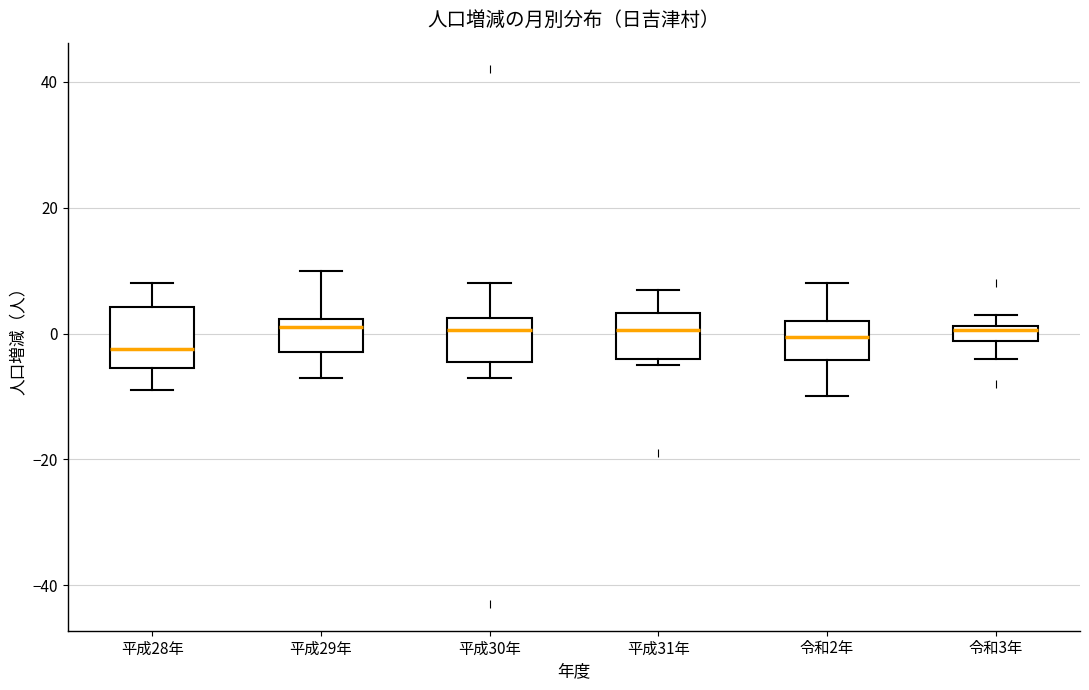

Which box is the tallest, from its lower edge to its upper edge?

平成28年